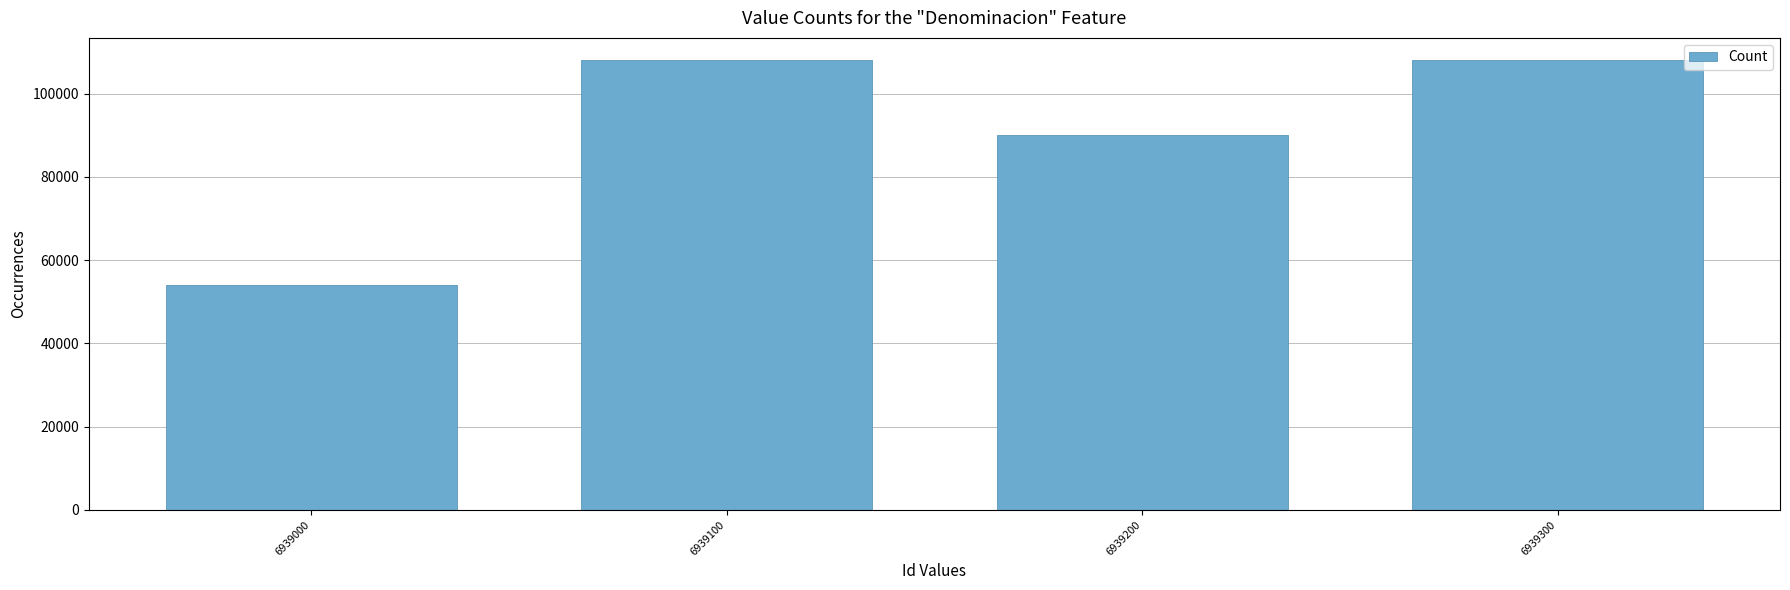

Is it true that the value at 6939200 is 90000?

True